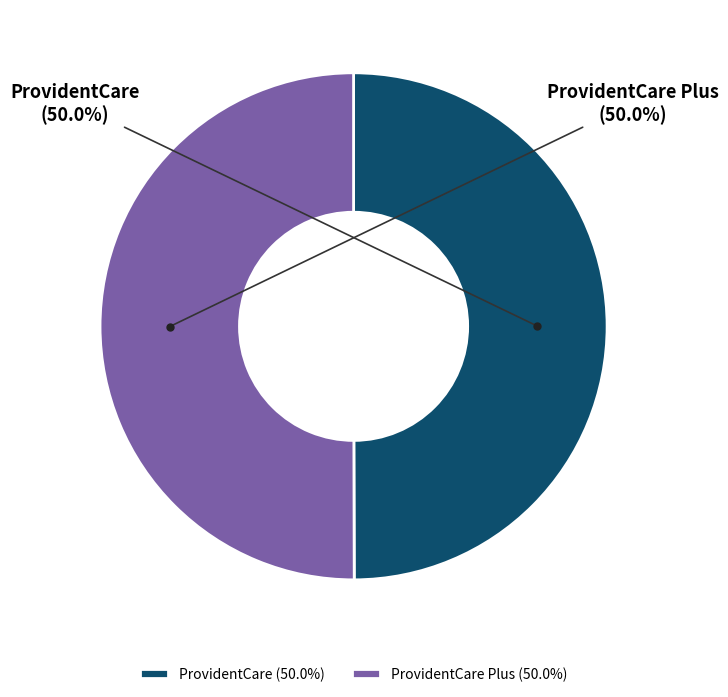

Is it true that ProvidentCare Plus is 57% of the pie?

False